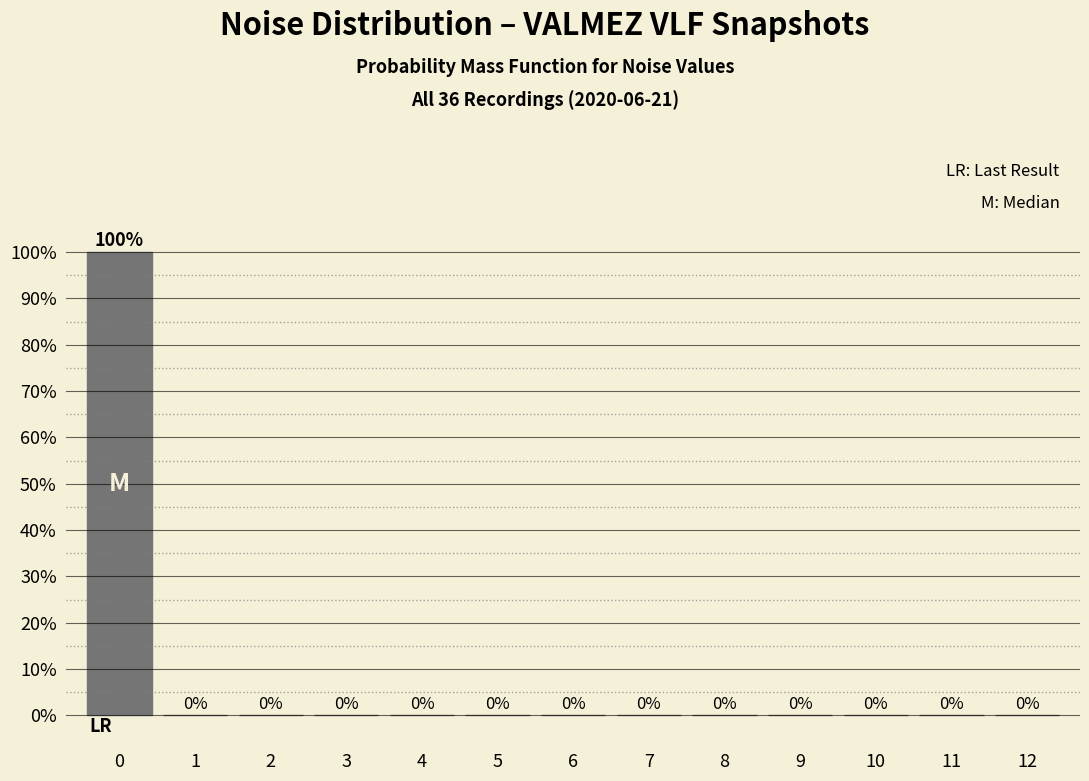

Reading left to right, list all the values displayed in this chart.

0=100	1=0	2=0	3=0	4=0	5=0	6=0	7=0	8=0	9=0	10=0	11=0	12=0